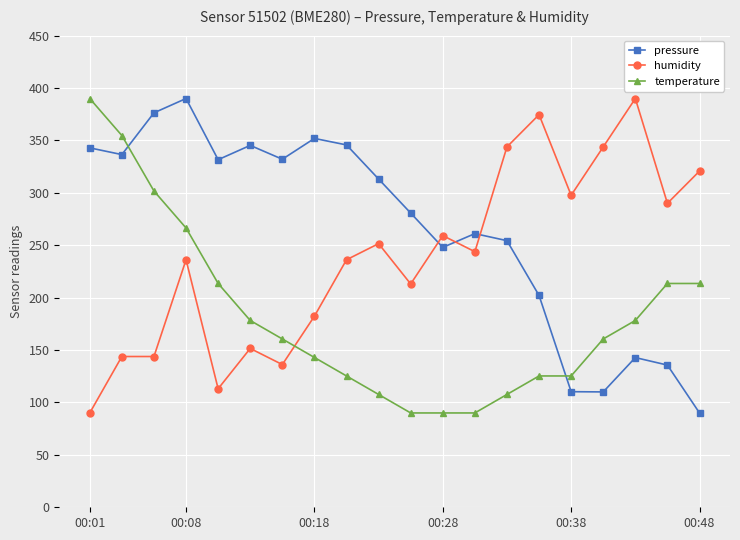

What is the value of the temperature point at the 12th from the left?

90.0